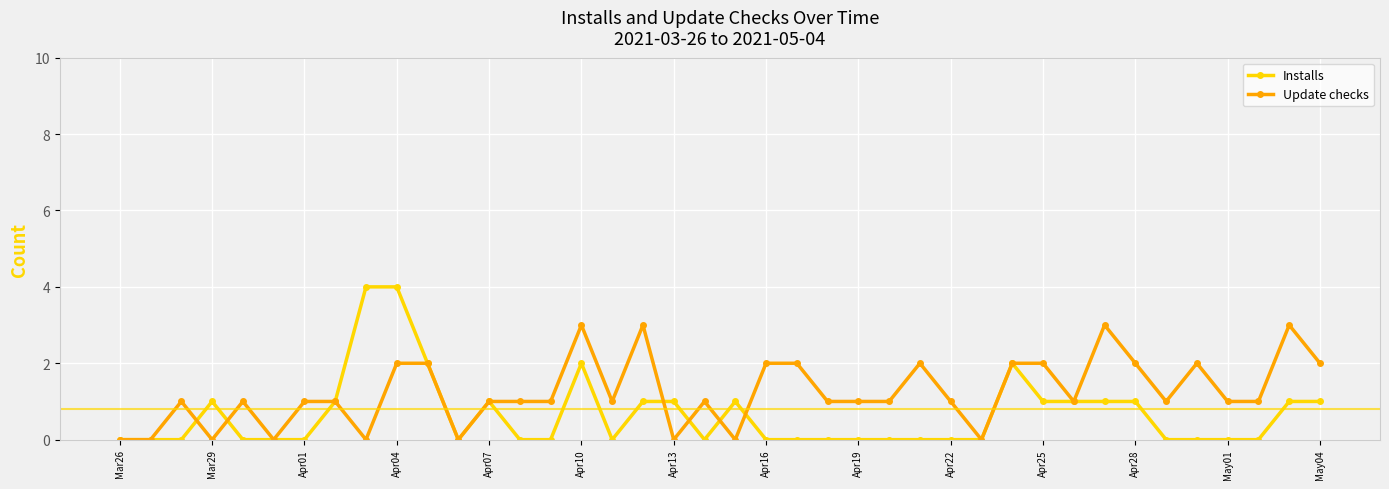

Which series has the largest range (max minus min)?

Installs